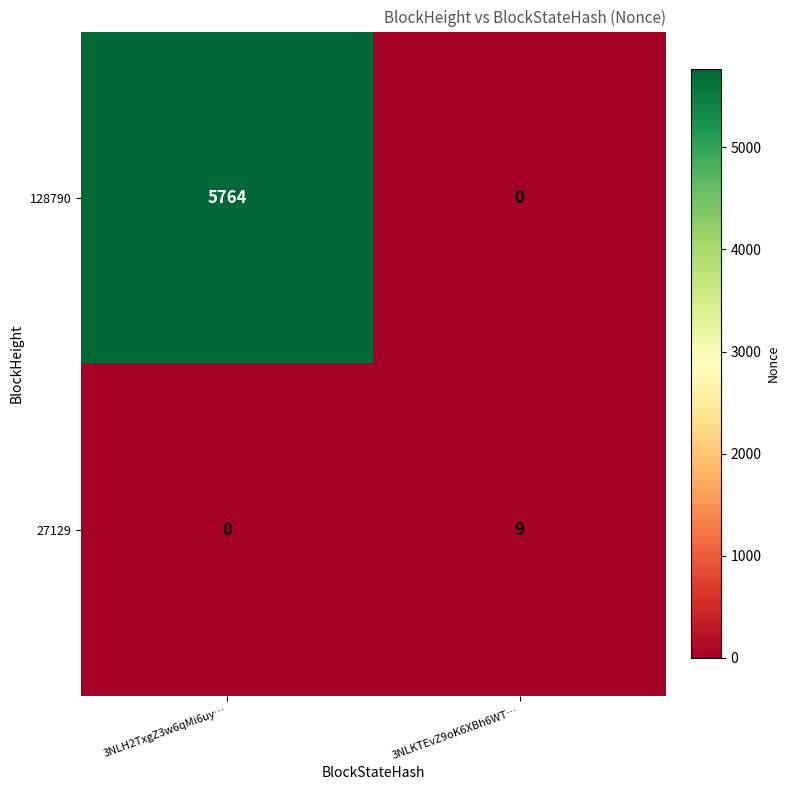

What is the average value of the 128790 series?

2882